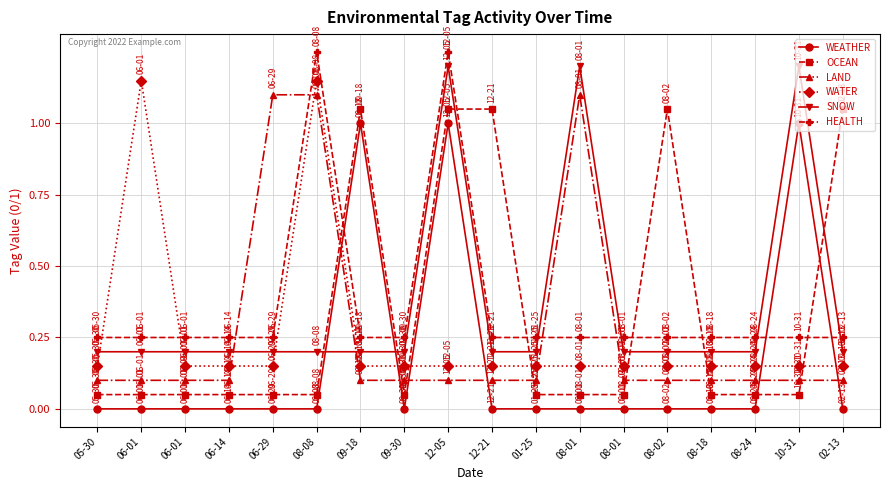

At which category does WEATHER reach its first local peak?

09-18